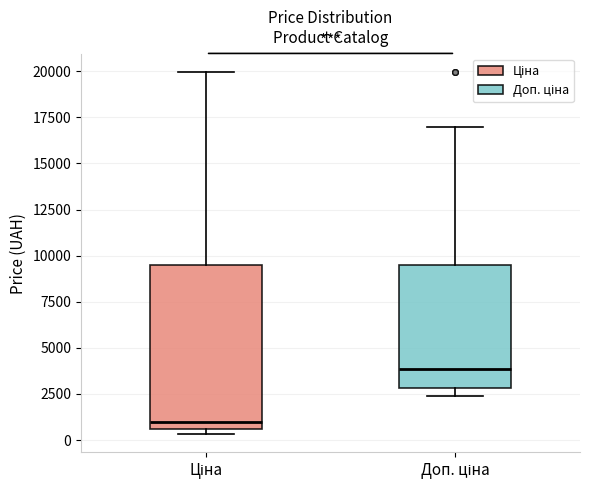

Reading left to right, read every box against the y-axis: the position of its median line, the range the box covers, and the ends of its whiskers. The values are not printed on the chart, so give them approximately, as read against the axis.

Ціна: median 1000, box 500 to 9500, whiskers 500 (just below the box's lower edge) to 20000
Доп. ціна: median 4000, box 3000 to 9500, whiskers 2500 to 17000